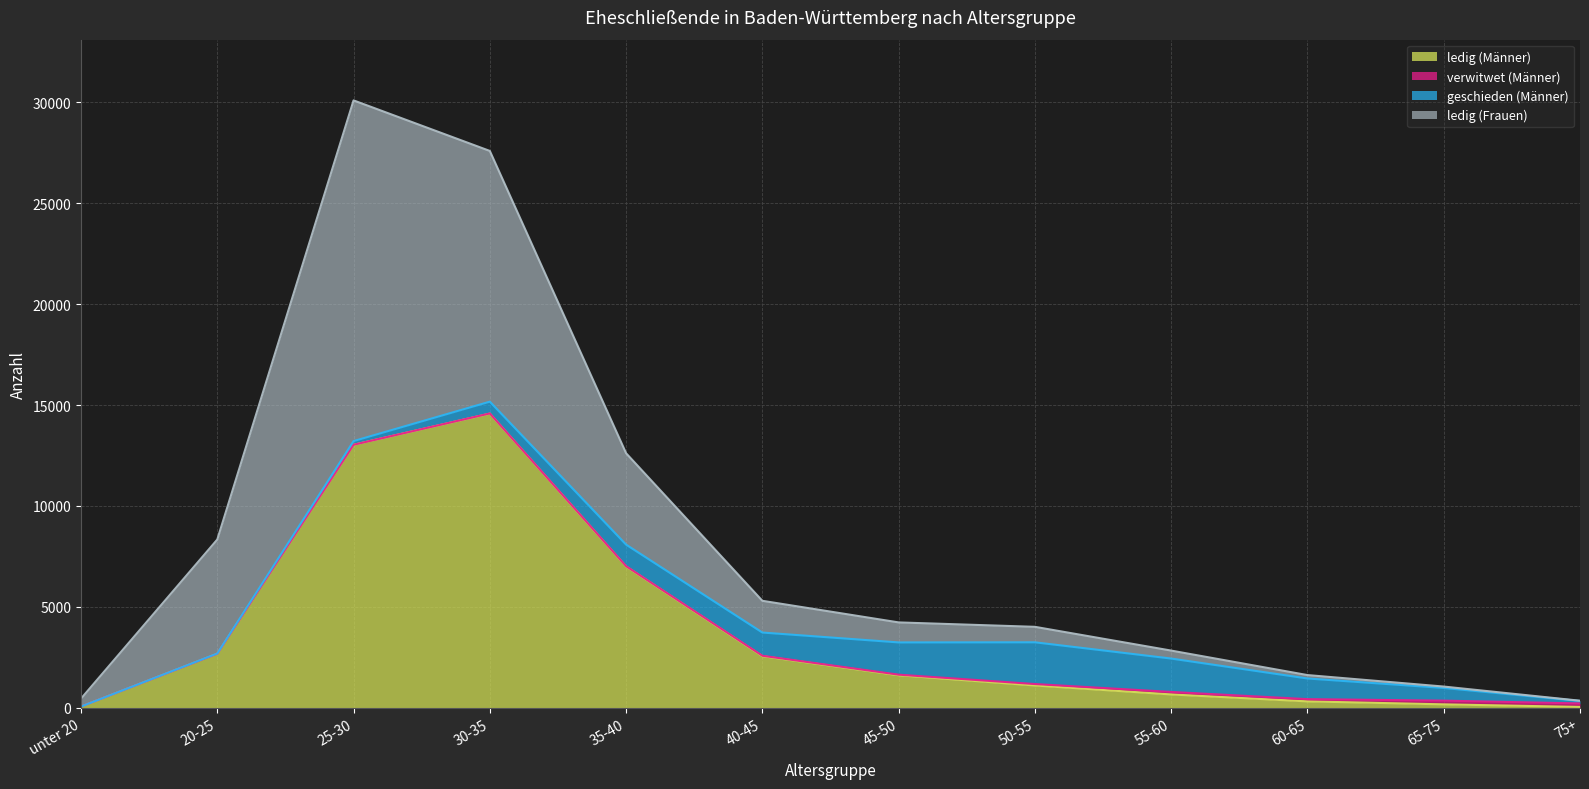

True or false: ledig (Frauen) and ledig (Männer) intersect in this chart.

False